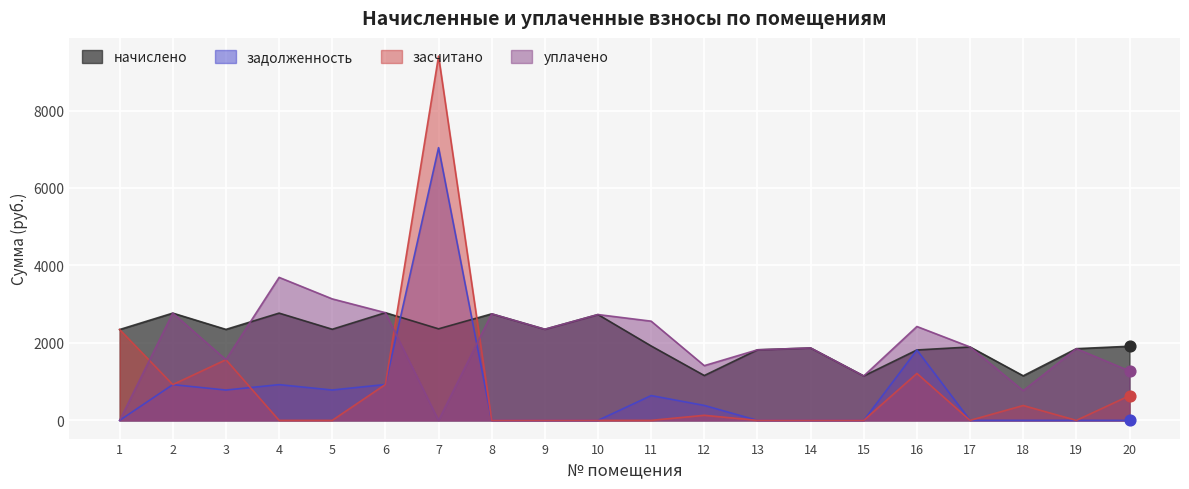

Which series reaches the maximum Y coordinate?

засчитано